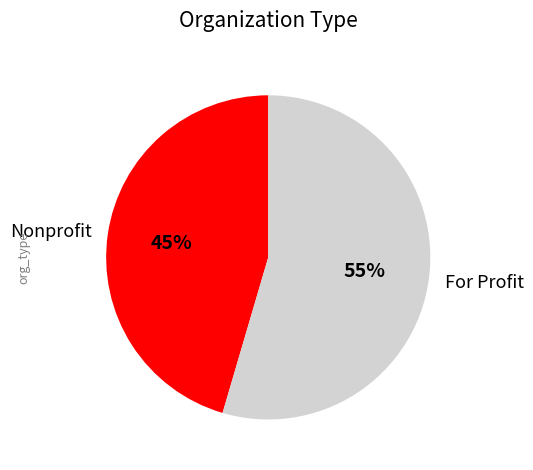

How many segments does this pie chart have?

2